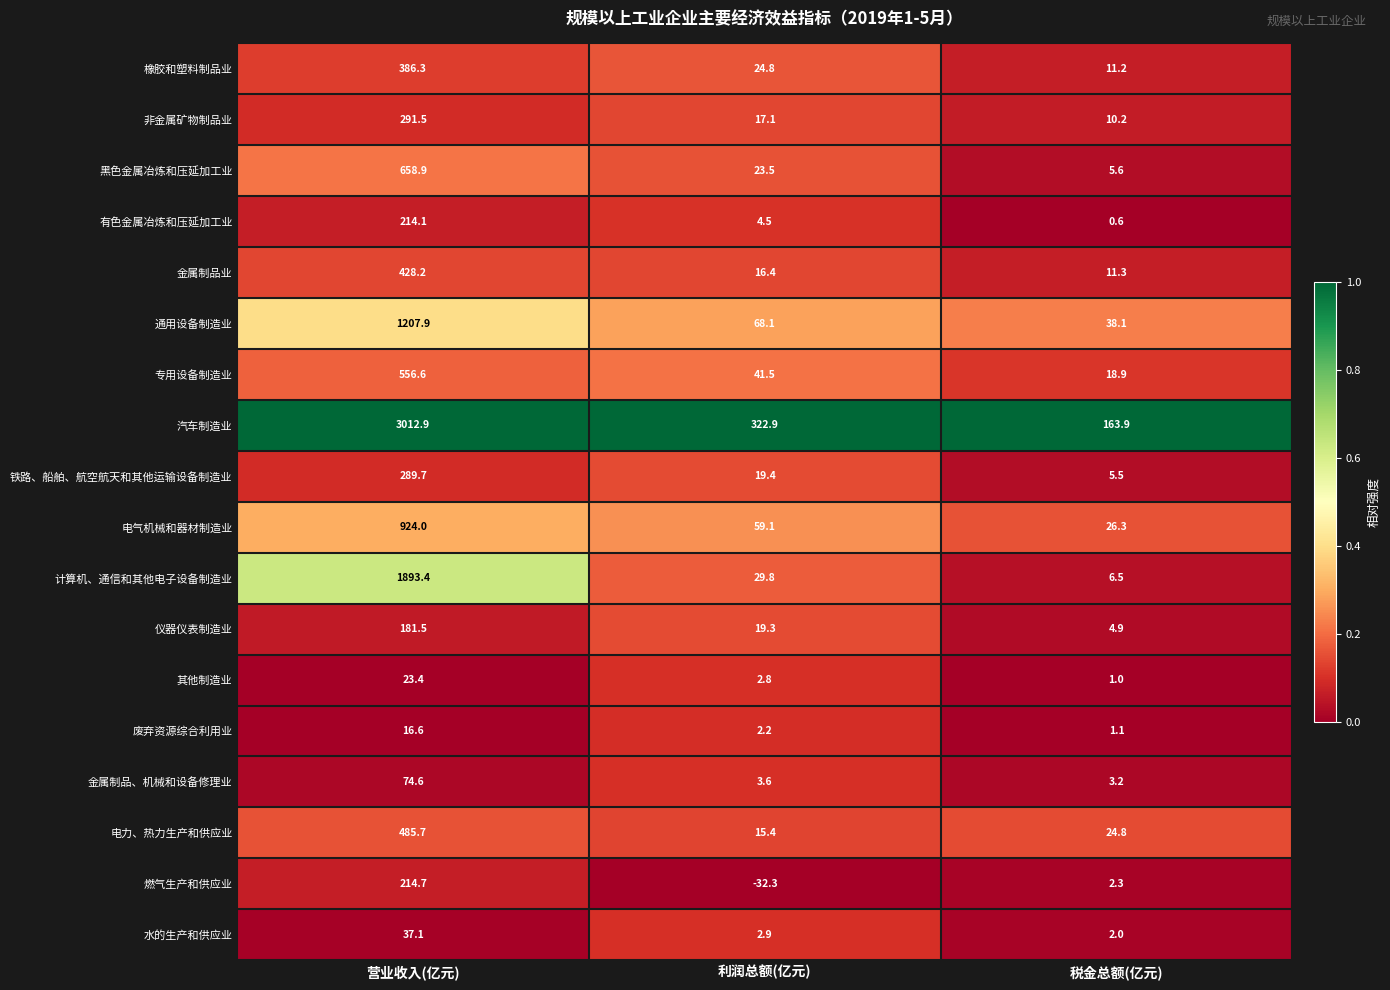

What is the average value of the 铁路、船舶、航空航天和其他运输设备制造业 series?

104.9